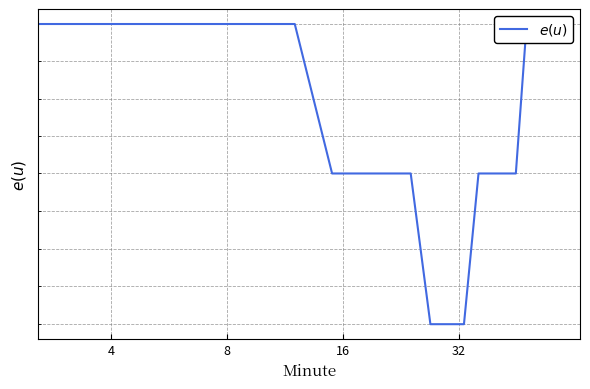

True or false: the data shows 7.1 at 12.

False